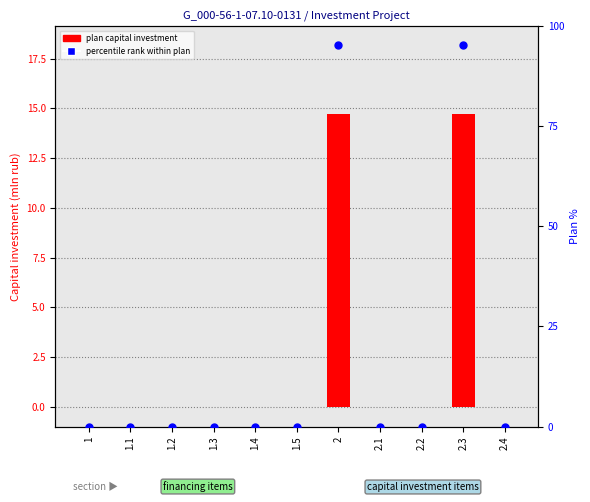

Is the value of percentile rank within plan at 1.1 greater than the value of plan capital investment at 2?

No